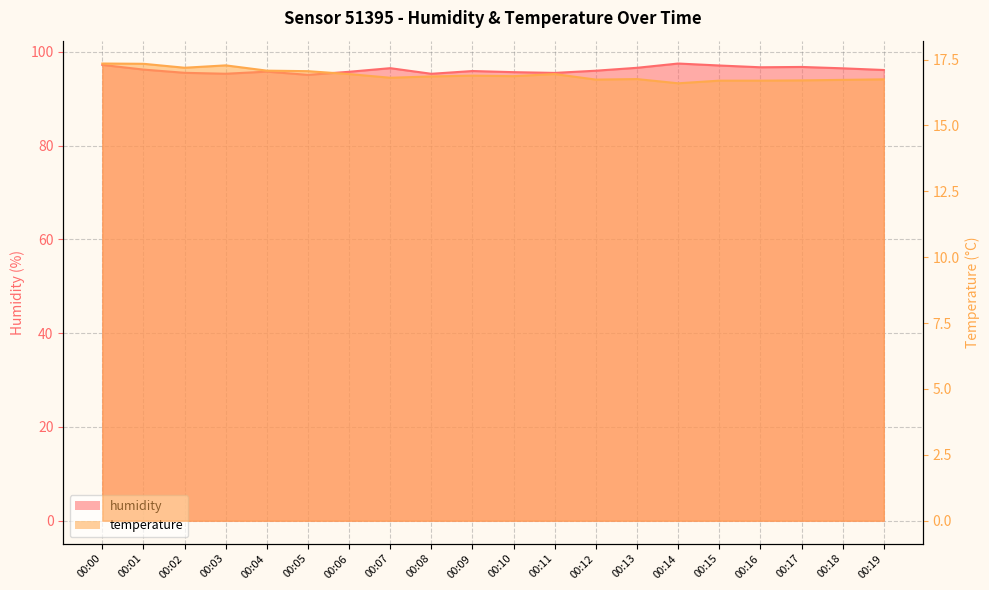

True or false: humidity and temperature intersect in this chart.

False